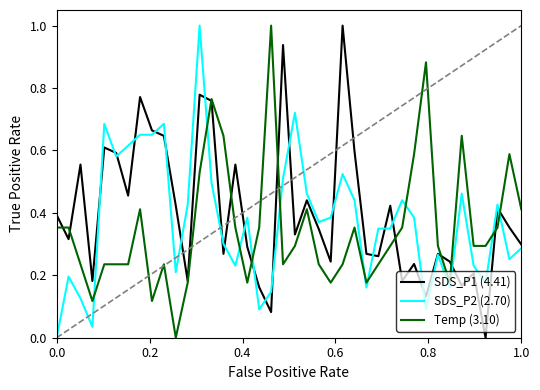

What is the maximum value for Temp (3.10)?

1.0